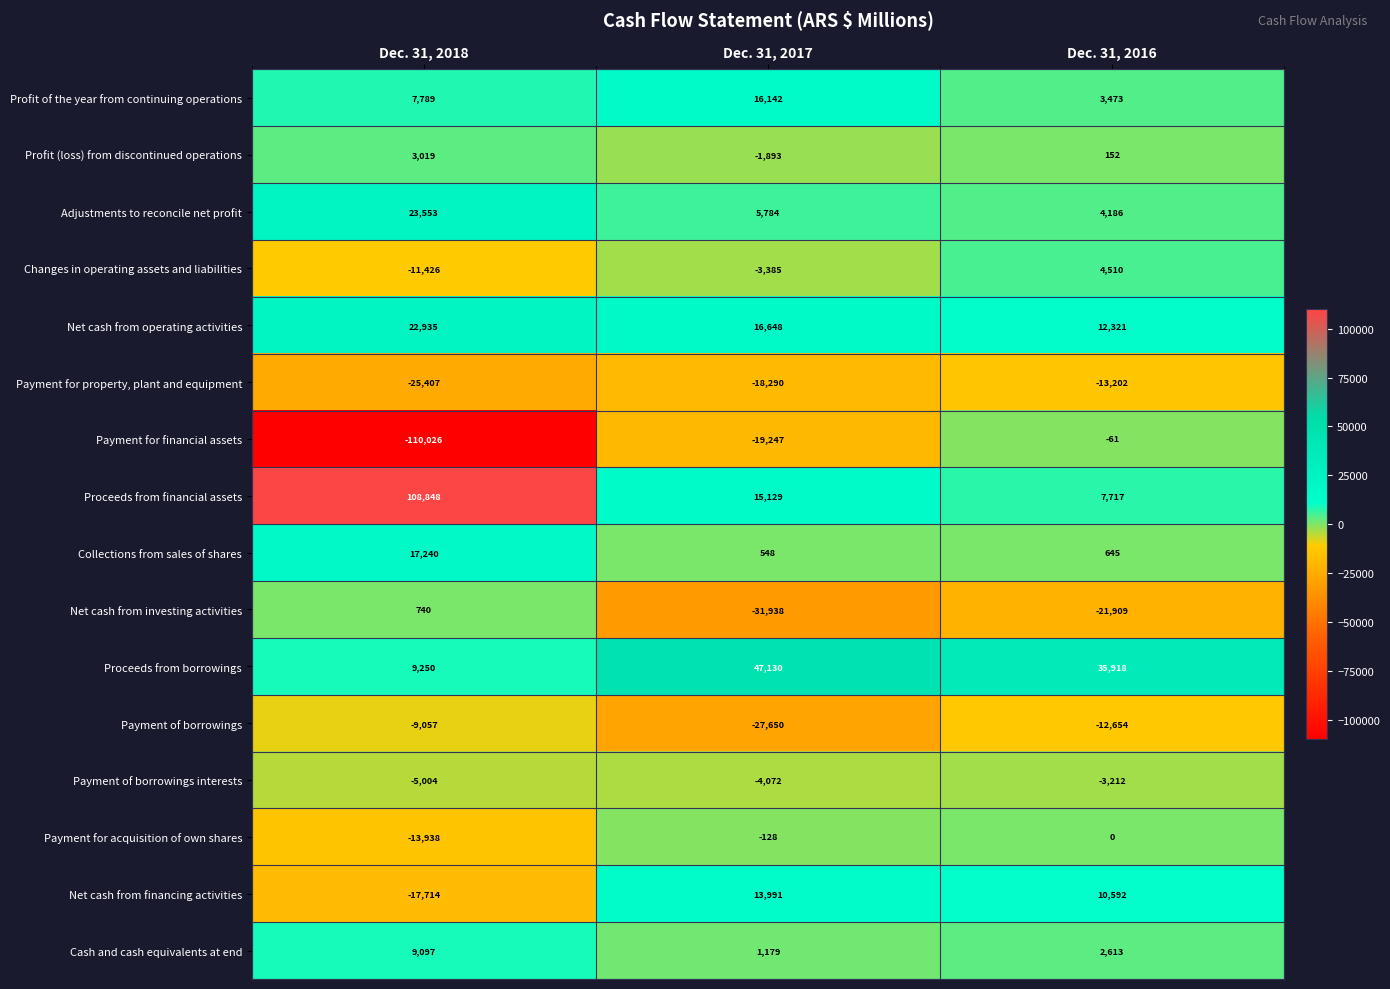

Is the value of Adjustments to reconcile net profit at Dec. 31, 2017 greater than the value of Profit of the year from continuing operations at Dec. 31, 2017?

No